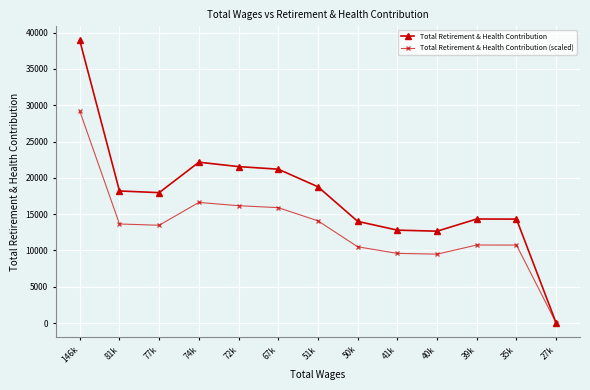

True or false: Total Retirement & Health Contribution (scaled) has more than 0 interior local peaks.

True